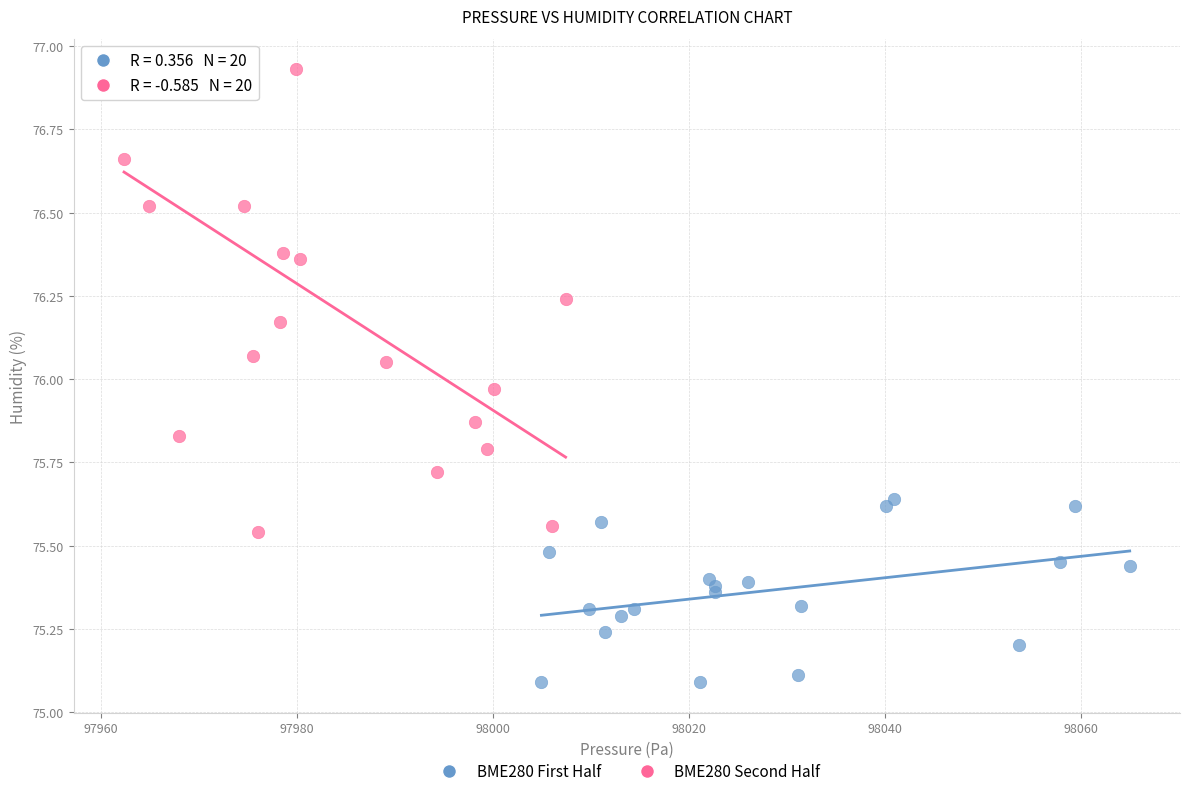

Which series reaches the minimum Y coordinate?

BME280 First Half